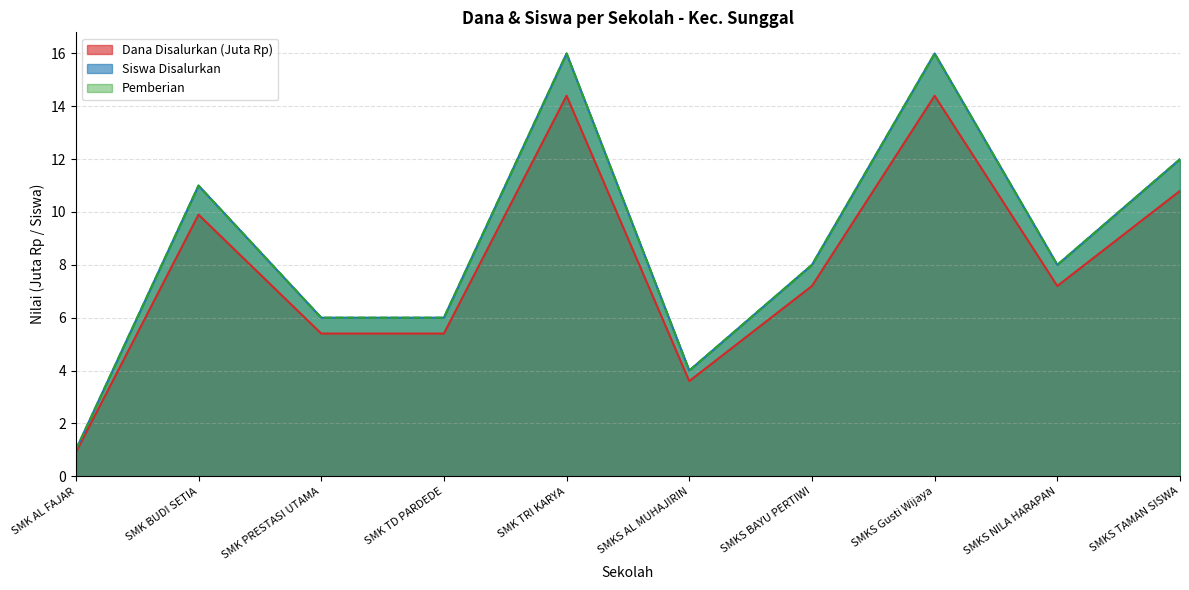

Count the number of data series in this chart.

3